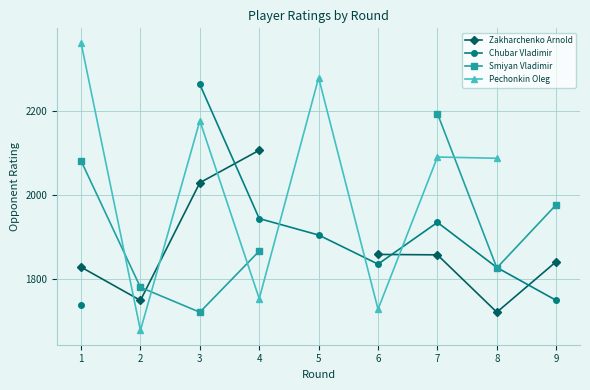

At which label does Zakharchenko Arnold reach its peak?

4